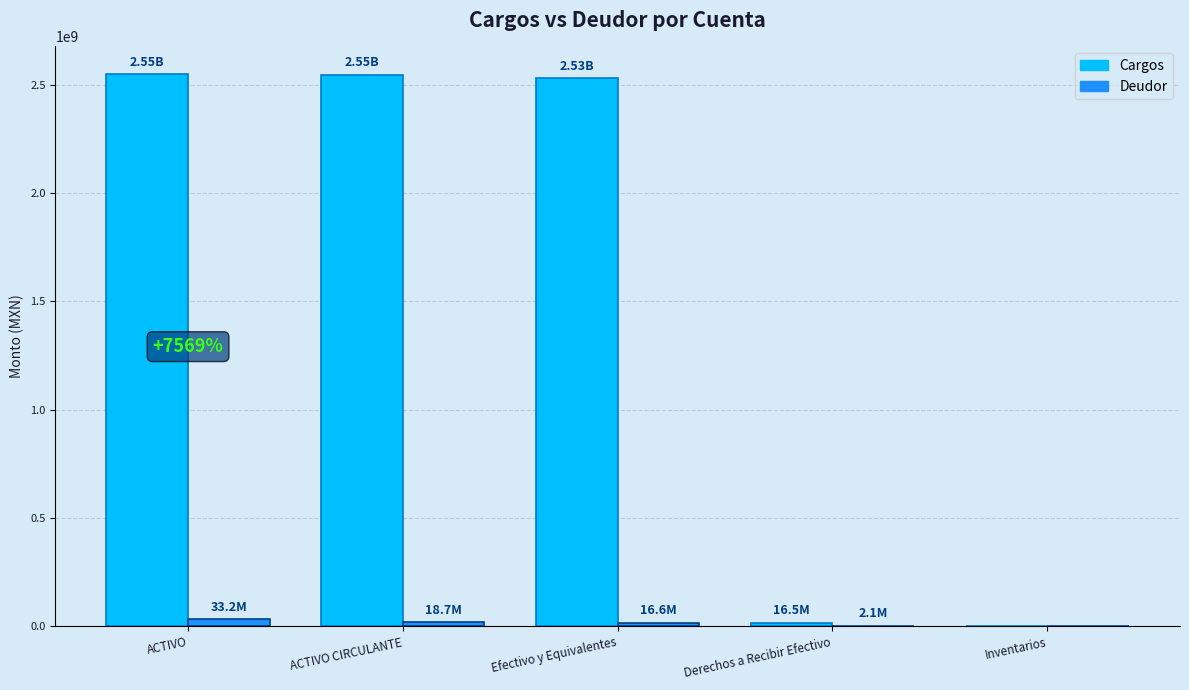

Which series has the largest total across all categories?

Cargos